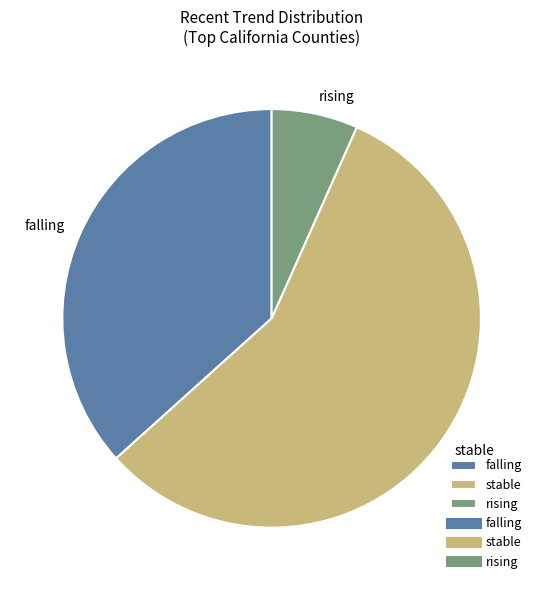

Is the sum of stable and rising greater than half?

Yes